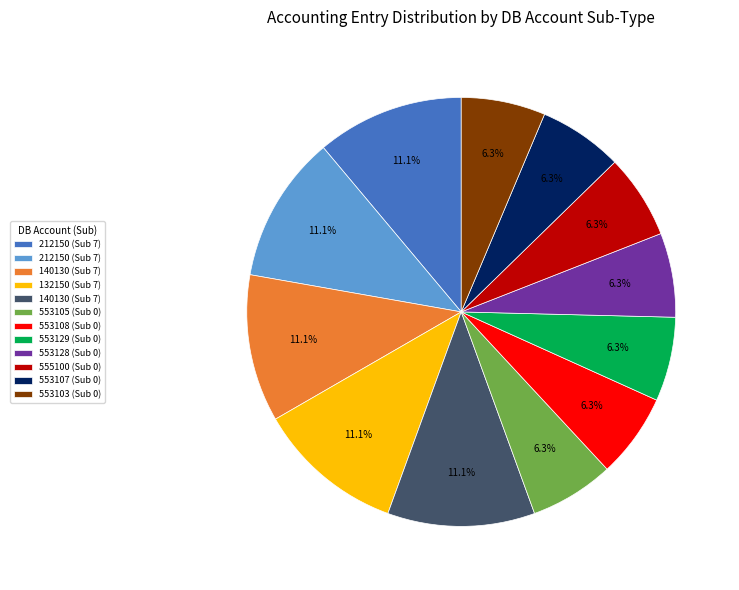

Is there any slice that represents more than half of the pie?

No